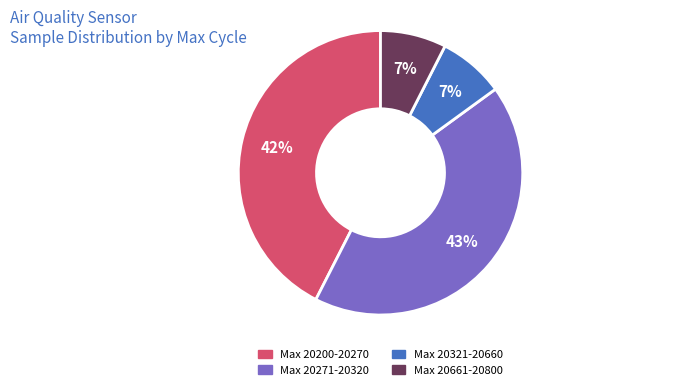

Do Max 20661-20800 and Max 20200-20270 together represent more than half of the pie?

No